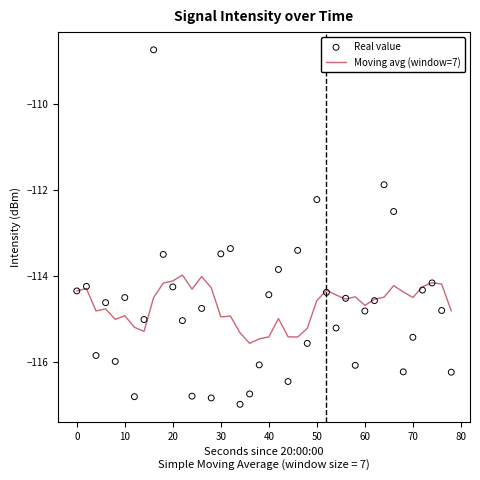

What is the minimum value for Moving avg (window=7)?

-115.6